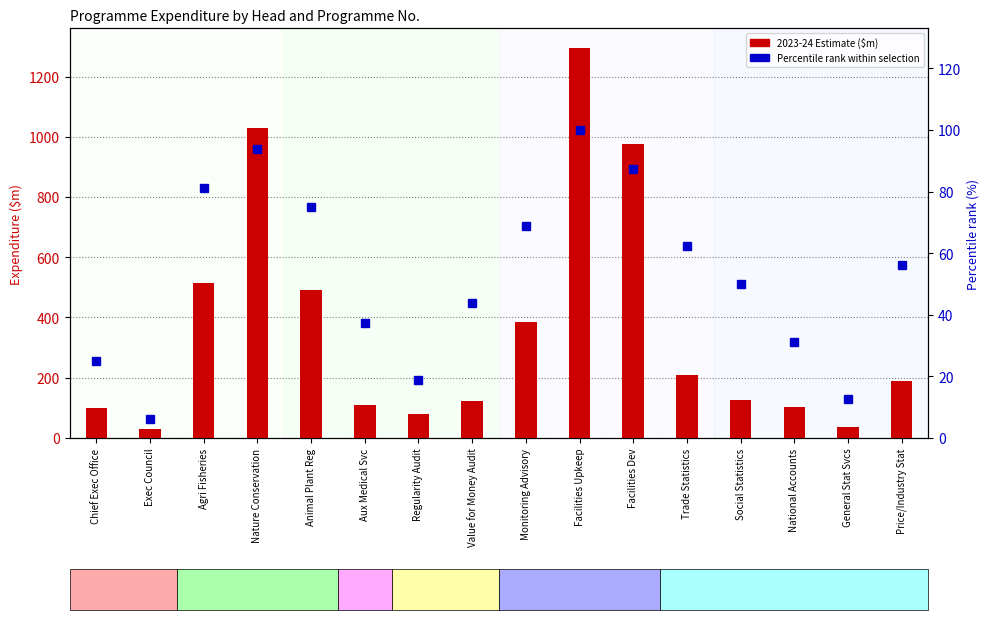

What is the difference between the maximum and minimum values in the 2023-24 Estimate ($m) series?

1266.4